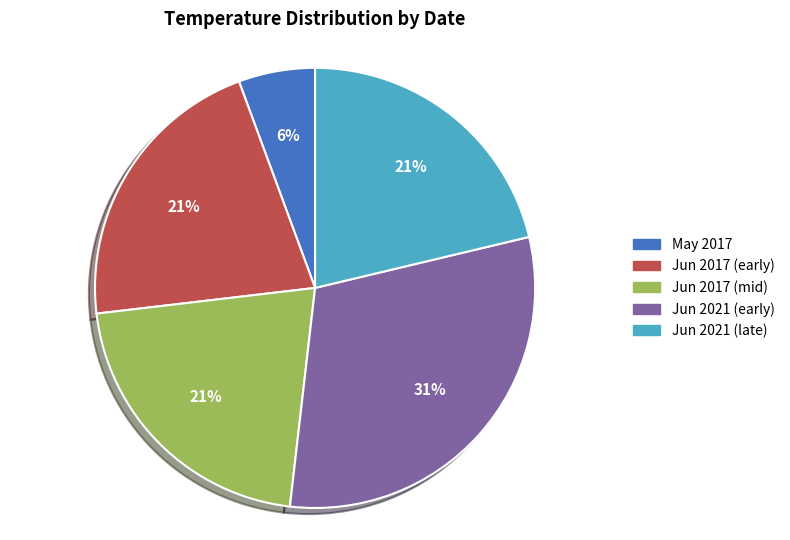

Is there any slice that represents more than half of the pie?

No